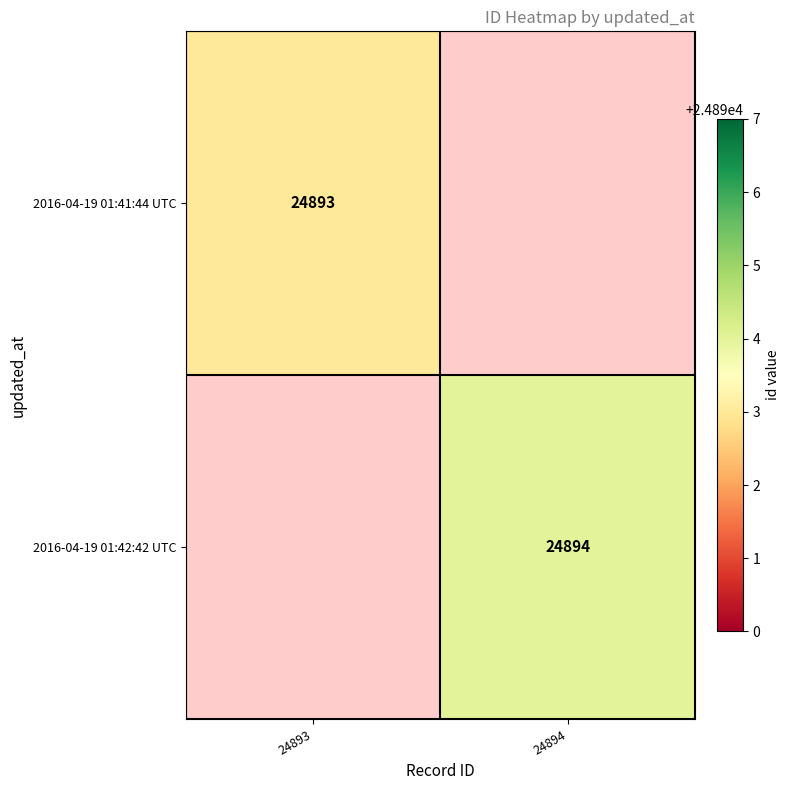

Is it true that 2016-04-19 01:42:42 UTC equals 24894 at 24894?

True